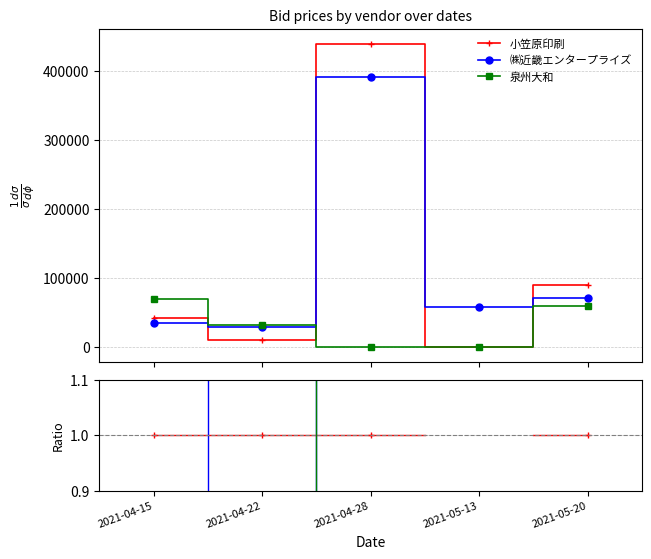

How many interior local peaks does the ㈱近畿エンタープライズ series have?

1